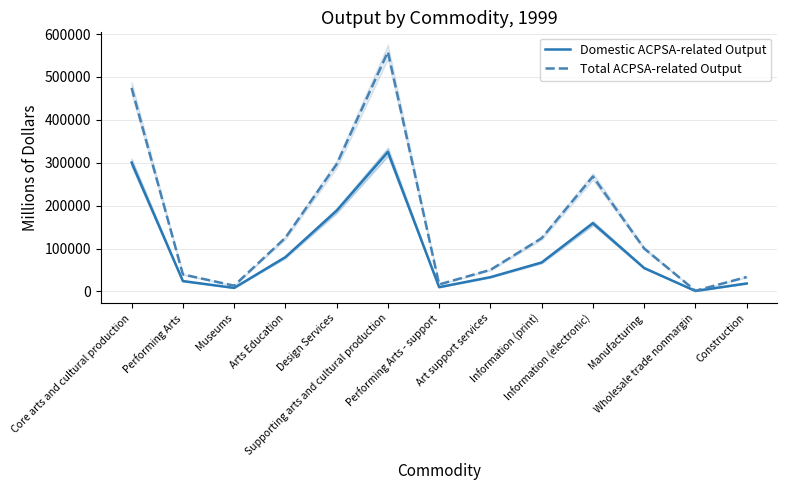

What is the maximum value shown in the chart?

558466